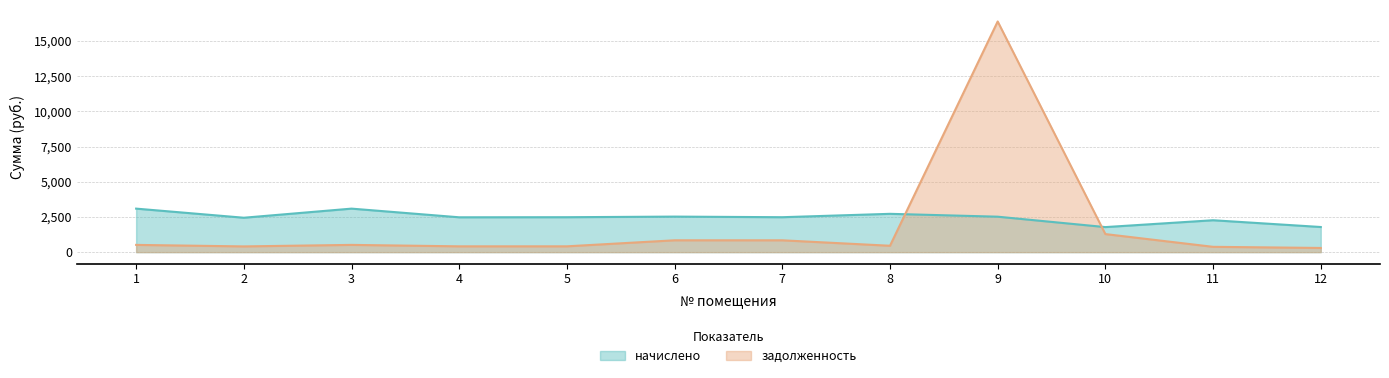

List the labels in order of задолженность value, smallest first.

12, 11, 2, 4, 5, 8, 1, 3, 7, 6, 10, 9